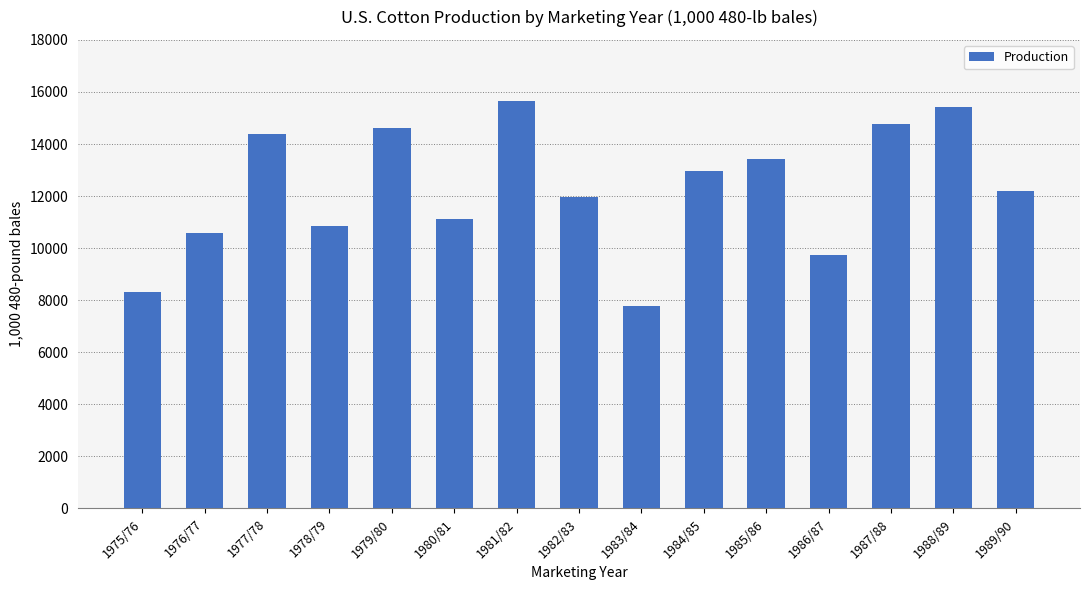

Which category has the lowest value across all series?

1983/84